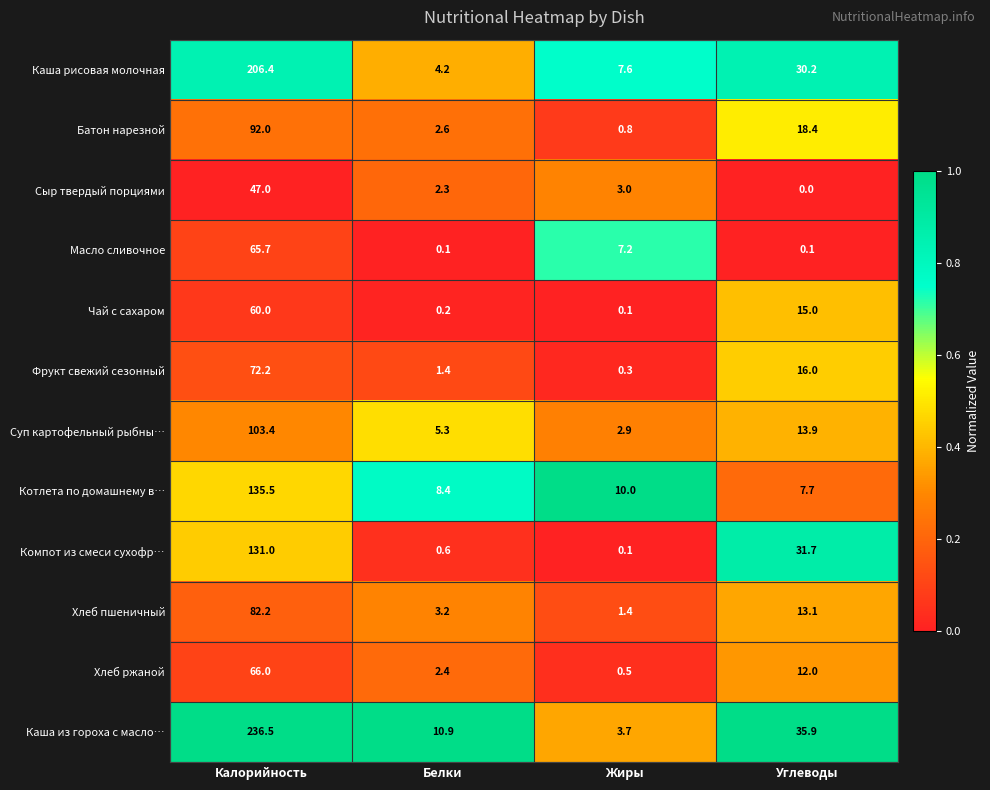

The value of Батон нарезной at Жиры is 0.8. True or false?

True